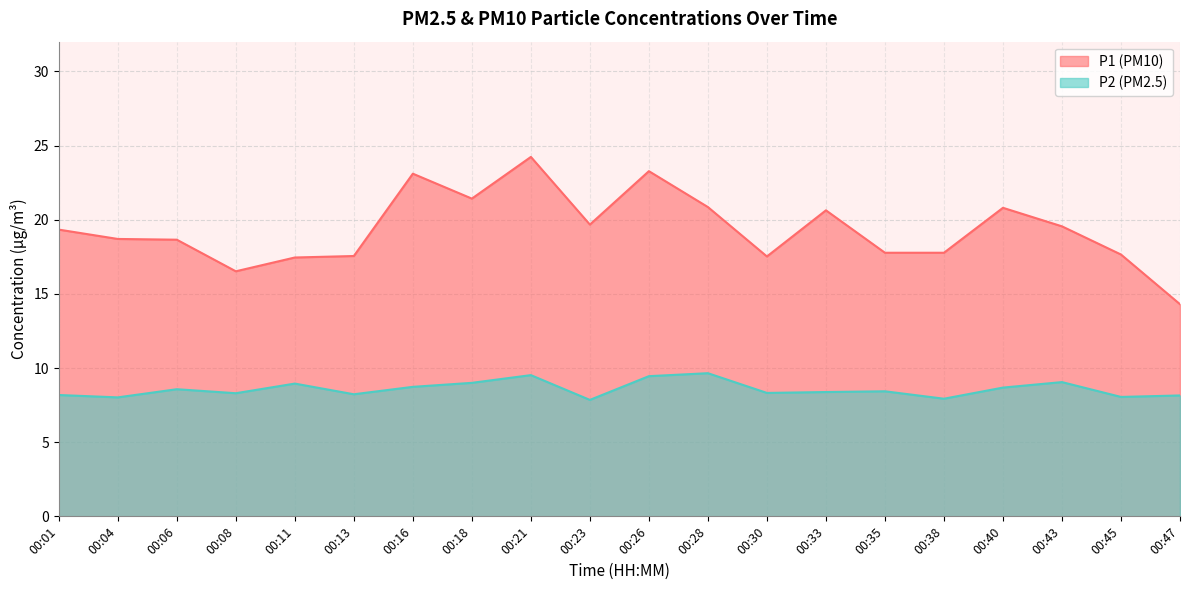

Between 00:21 and 00:33, which series saw the biggest shift?

P1 (PM10)